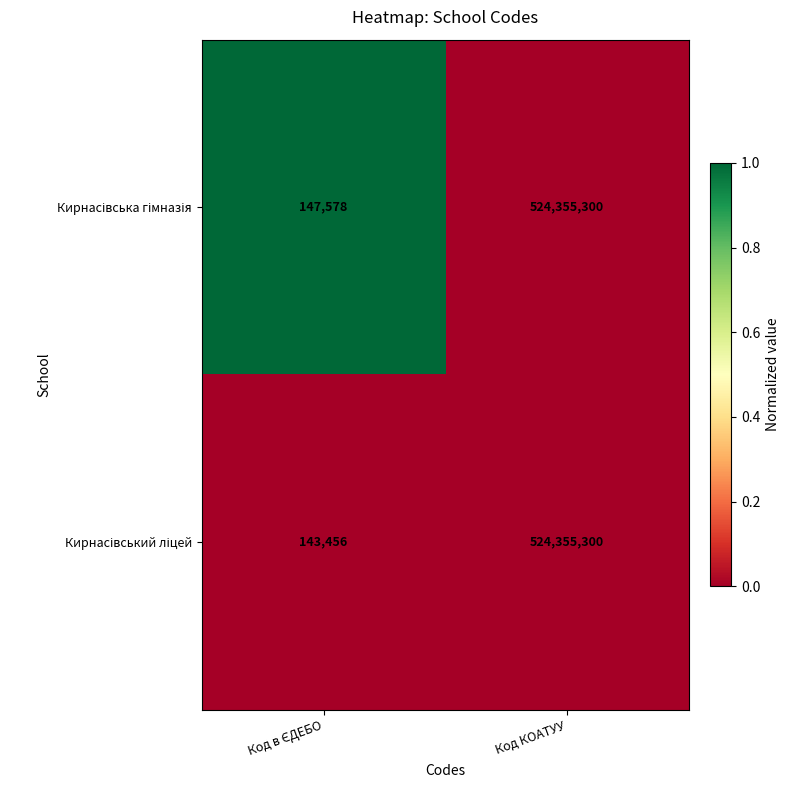

What is the greatest value displayed?

524355300